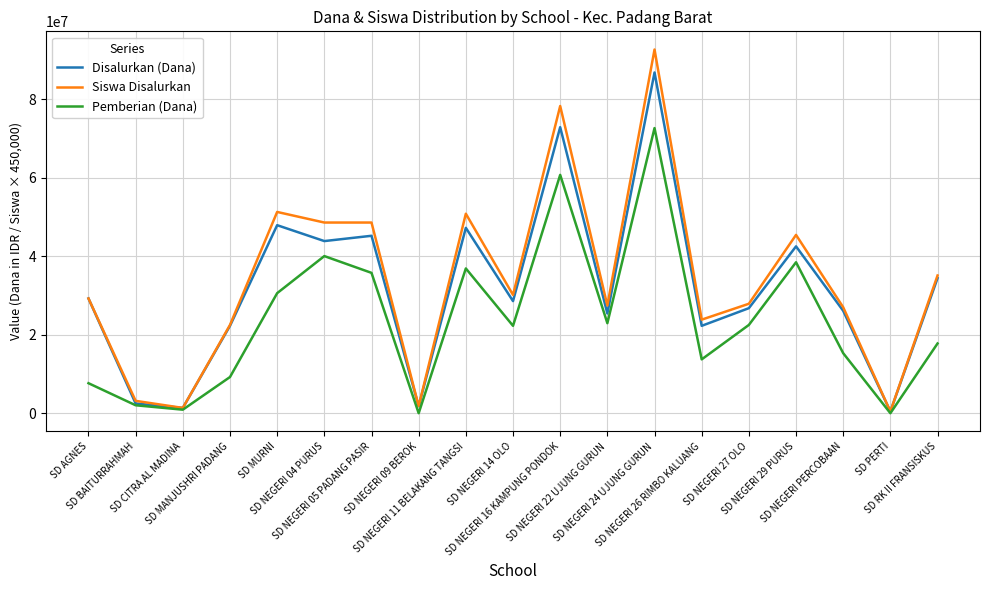

What are all the series names shown in the legend?

Disalurkan (Dana), Siswa Disalurkan, Pemberian (Dana)